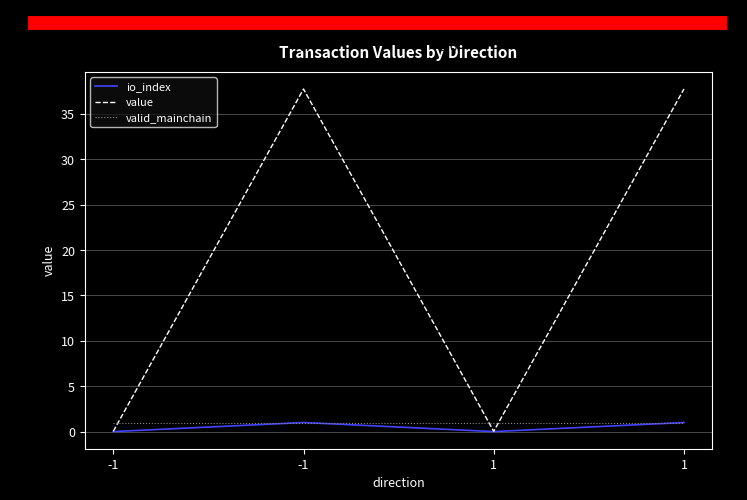

List the series in order of their peak value, highest first.

value, io_index, valid_mainchain